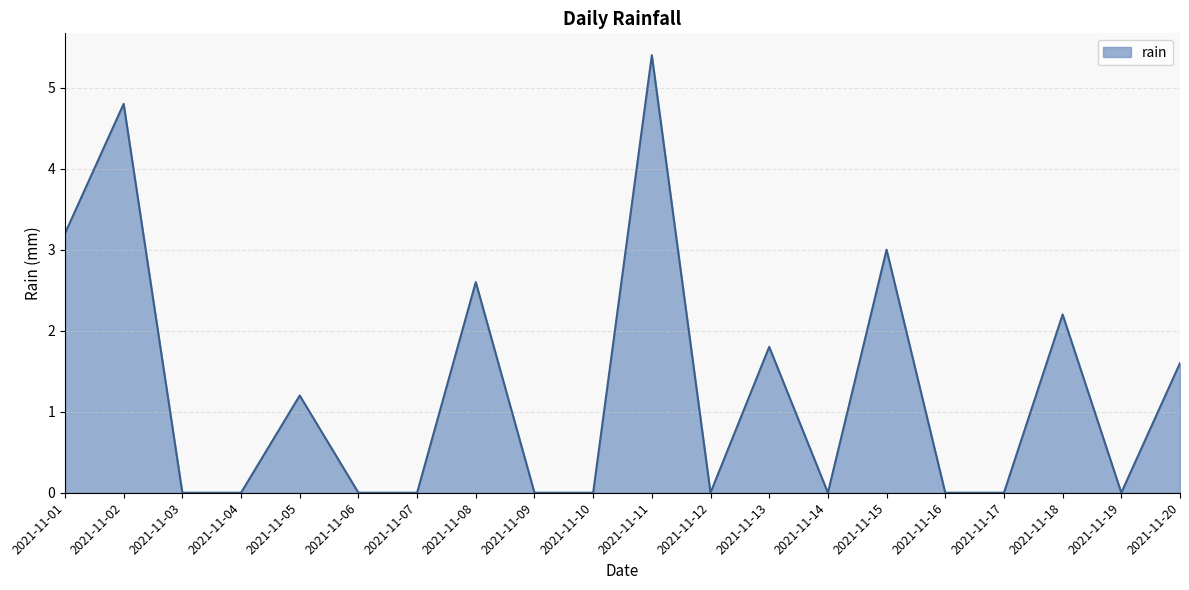

What is the change in value from 2021-11-06 to 2021-11-15?

+3.0